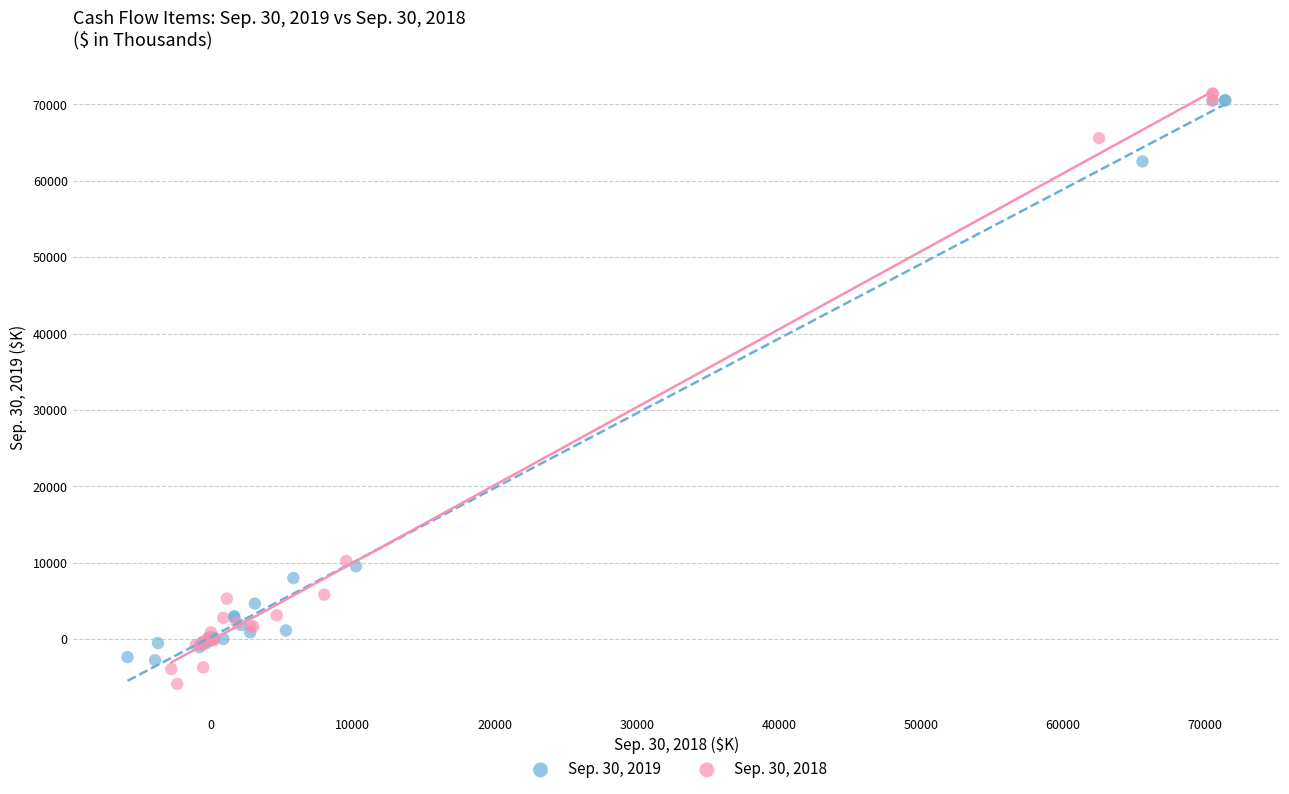

Which series reaches the minimum Y coordinate?

Sep. 30, 2018